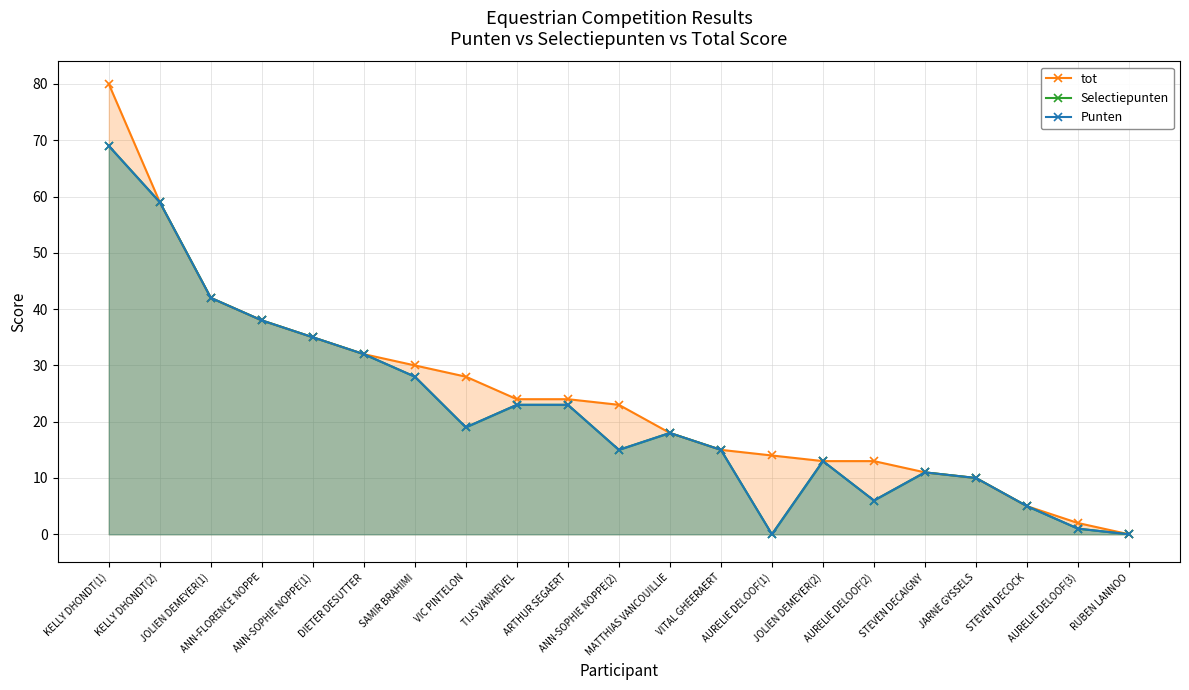

Rank the categories by Selectiepunten value from highest to lowest.

KELLY DHONDT(1), KELLY DHONDT(2), JOLIEN DEMEYER(1), ANN-FLORENCE NOPPE, ANN-SOPHIE NOPPE(1), DIETER DESUTTER, SAMIR BRAHIMI, TIJS VANHEVEL, ARTHUR SEGAERT, VIC PINTELON, MATTHIAS VANCOUILLIE, ANN-SOPHIE NOPPE(2), VITAL GHEERAERT, JOLIEN DEMEYER(2), STEVEN DECAIGNY, JARNE GYSSELS, AURELIE DELOOF(2), STEVEN DECOCK, AURELIE DELOOF(3), AURELIE DELOOF(1), RUBEN LANNOO